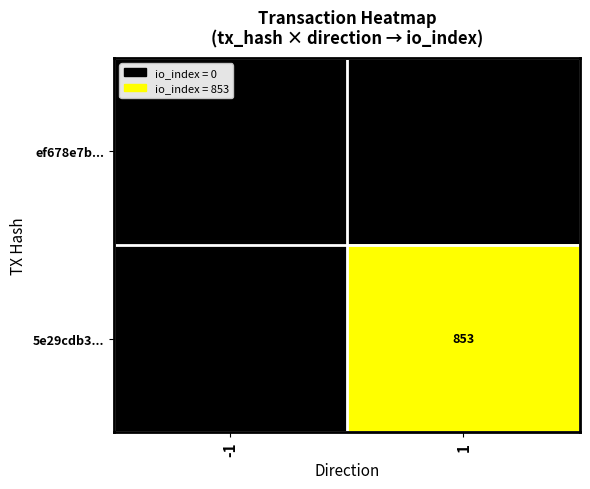

Count the number of categories in the chart.

2